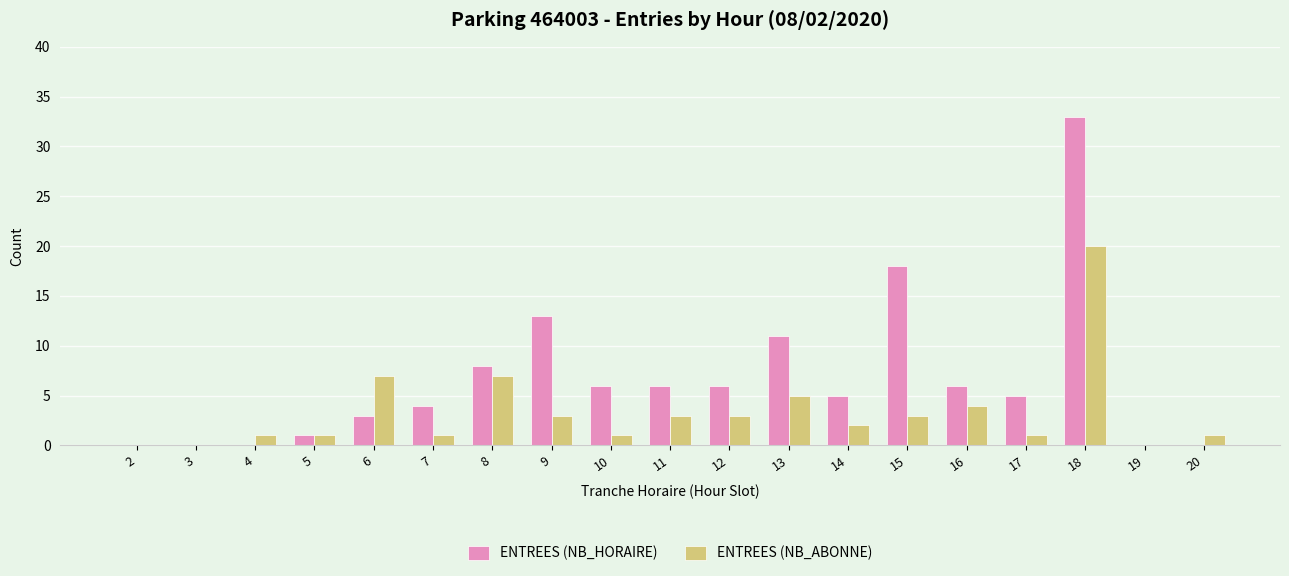

Are the bars grouped side by side (vs. stacked)?

Yes